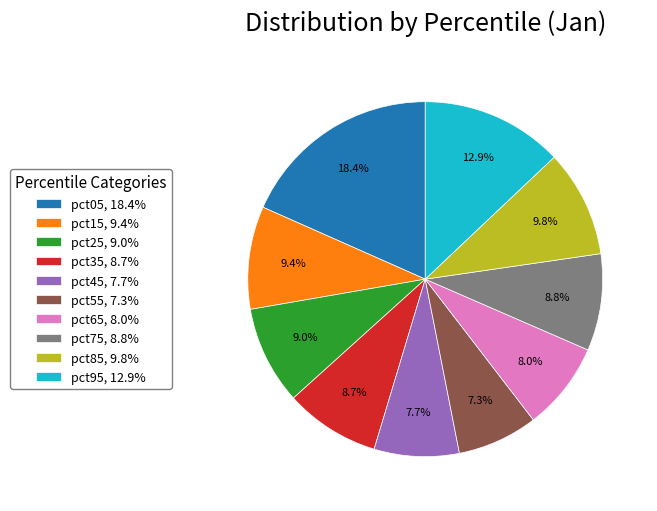

To the nearest percent, what percentage of the pie is pct25?

9%